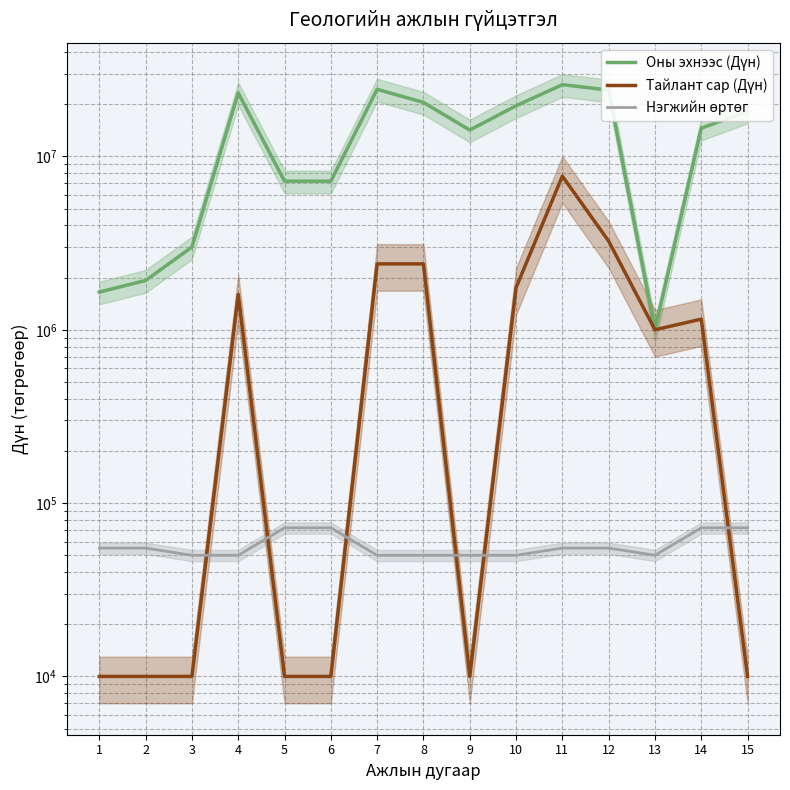

What is the total value across all series at 3?

3060000